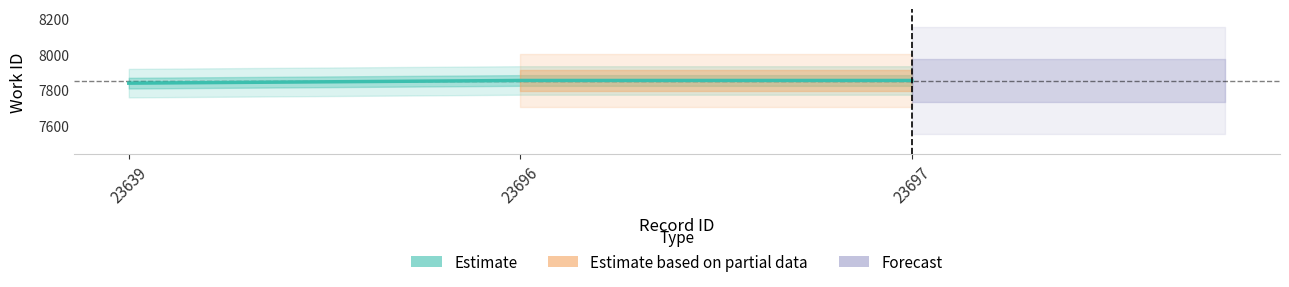

Rank the categories by value from lowest to highest.

23639, 23696, 23697